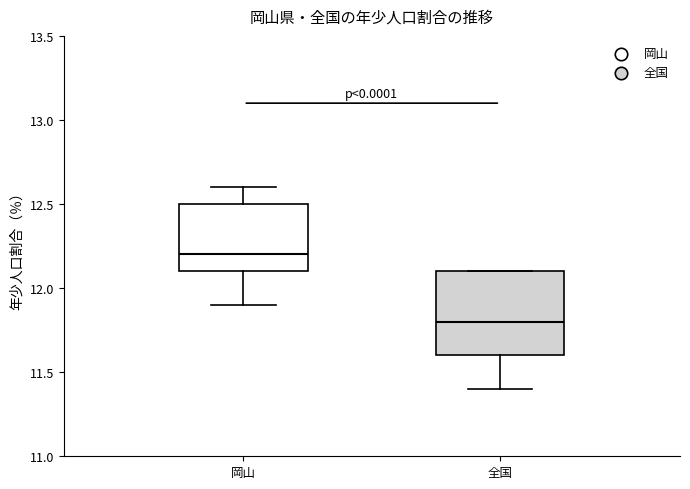

Where does the lower whisker of the box for 全国 end on the y-axis? The values are not printed on the chart, so give them approximately, as read against the axis.

11.4